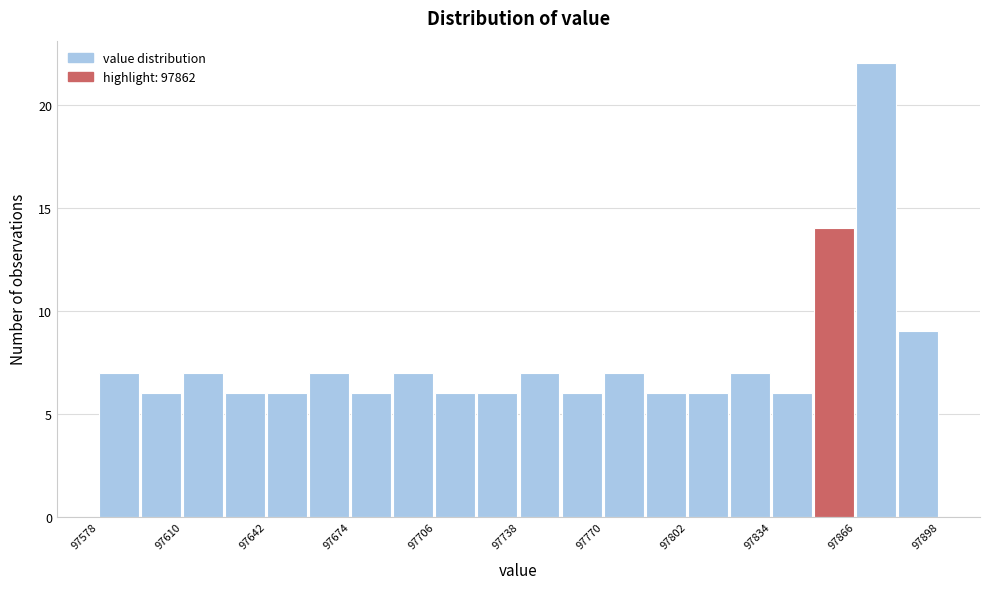

Read against the x-axis, roughly where is the centre of the tallest bar?

97875